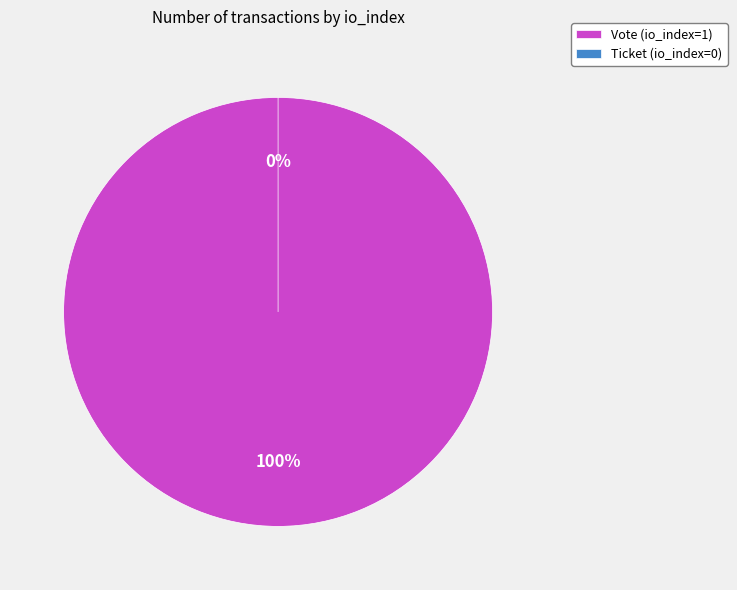

Count the number of slices in the pie.

2